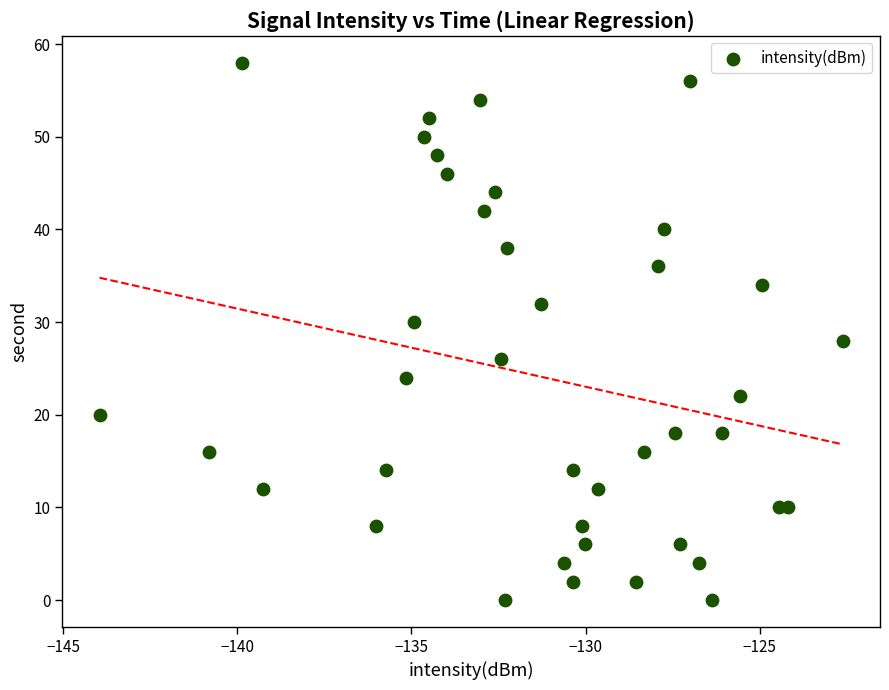

What is the range of Y values (max minus min)?

58